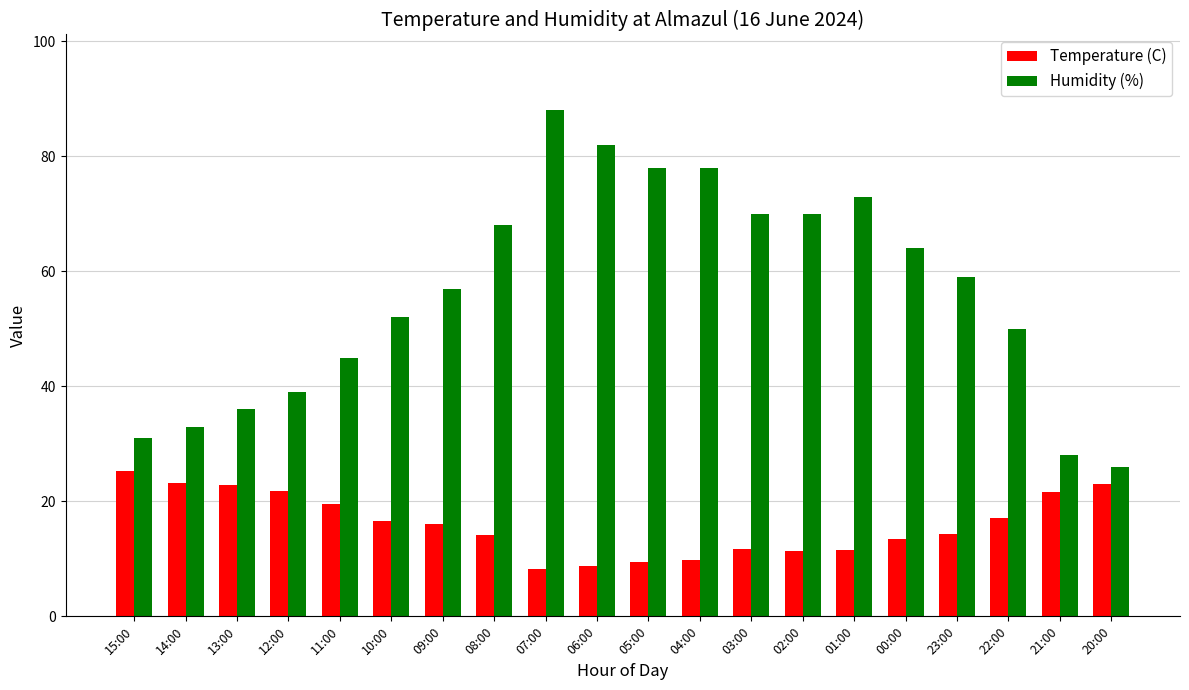

Is it true that Temperature (C) equals 9.5 at 05:00?

True